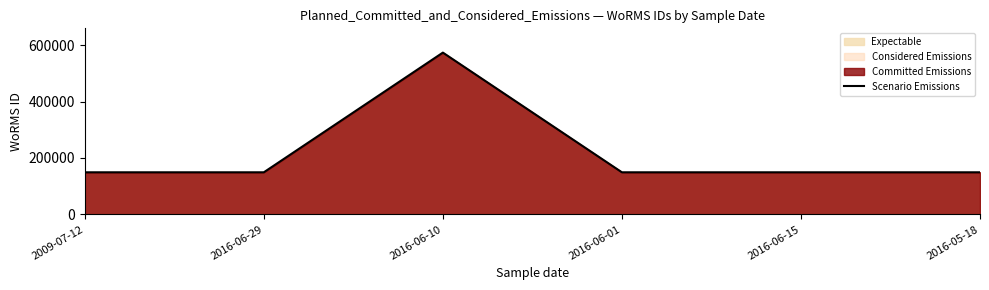

What position from the left is 2016-06-29?

2